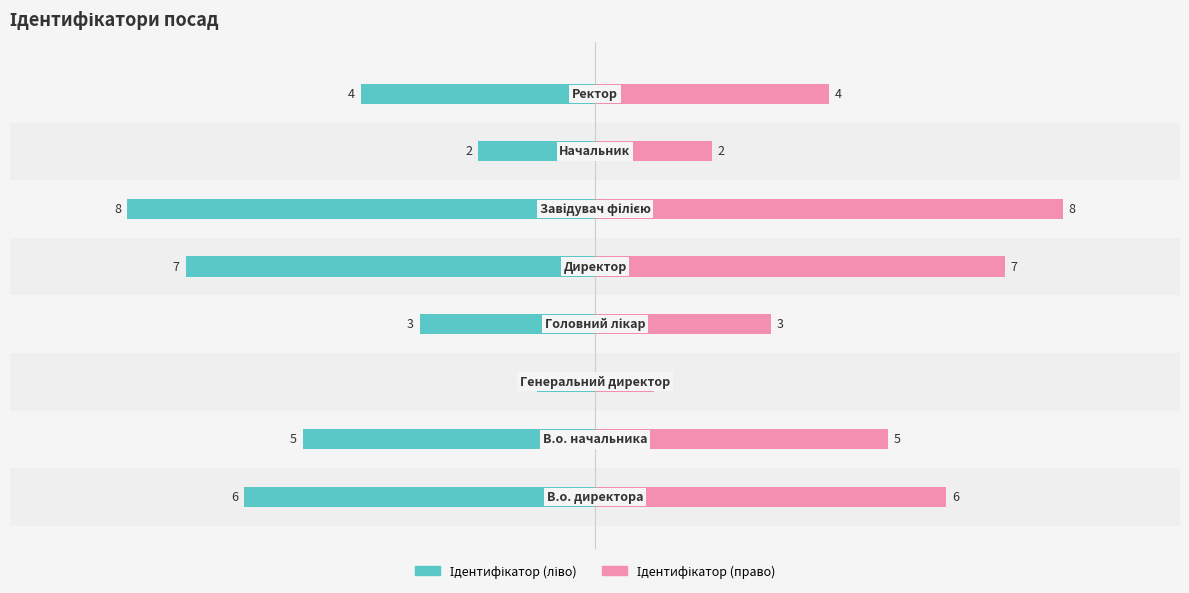

How many bars are there in total?

16